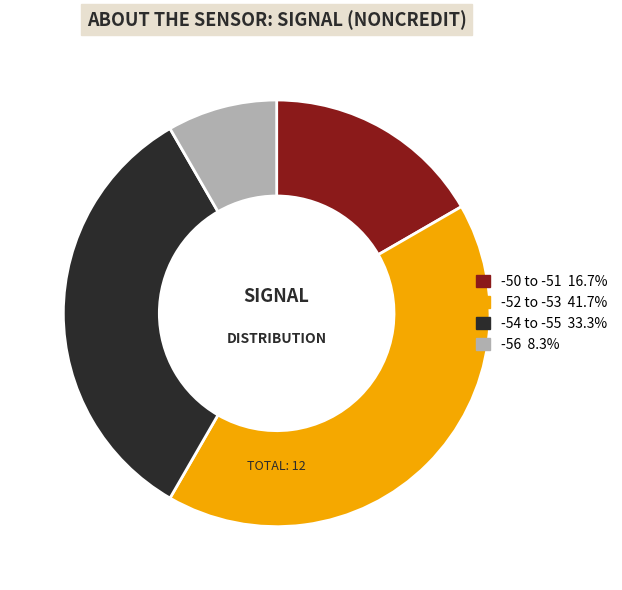

Is there any slice that represents more than half of the pie?

No